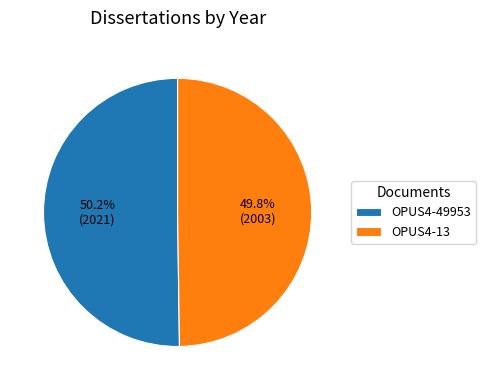

Is there a majority slice in this chart?

Yes